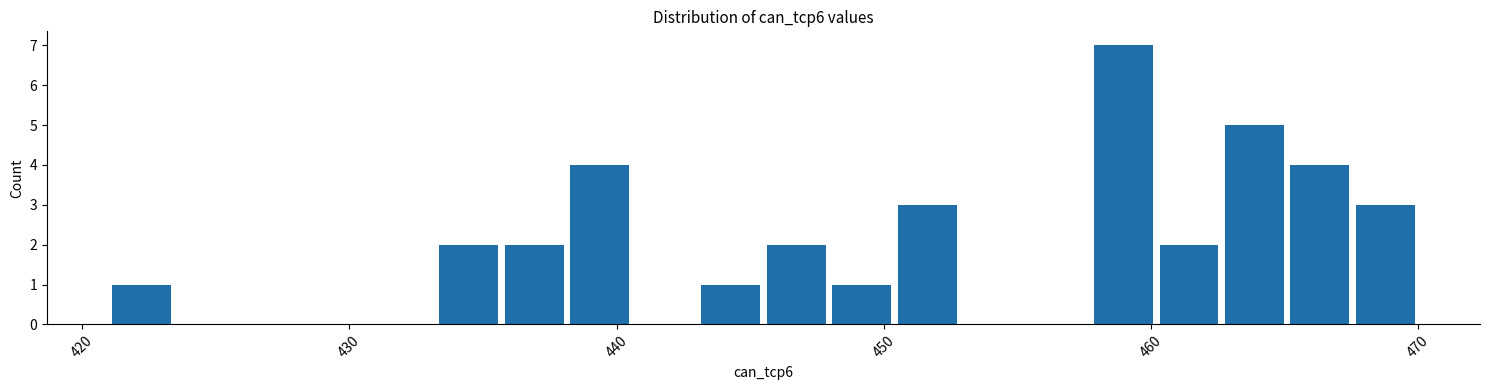

Around what value on the x-axis is the tallest bar? Give the approximate position of its centre, as read against the axis.

459